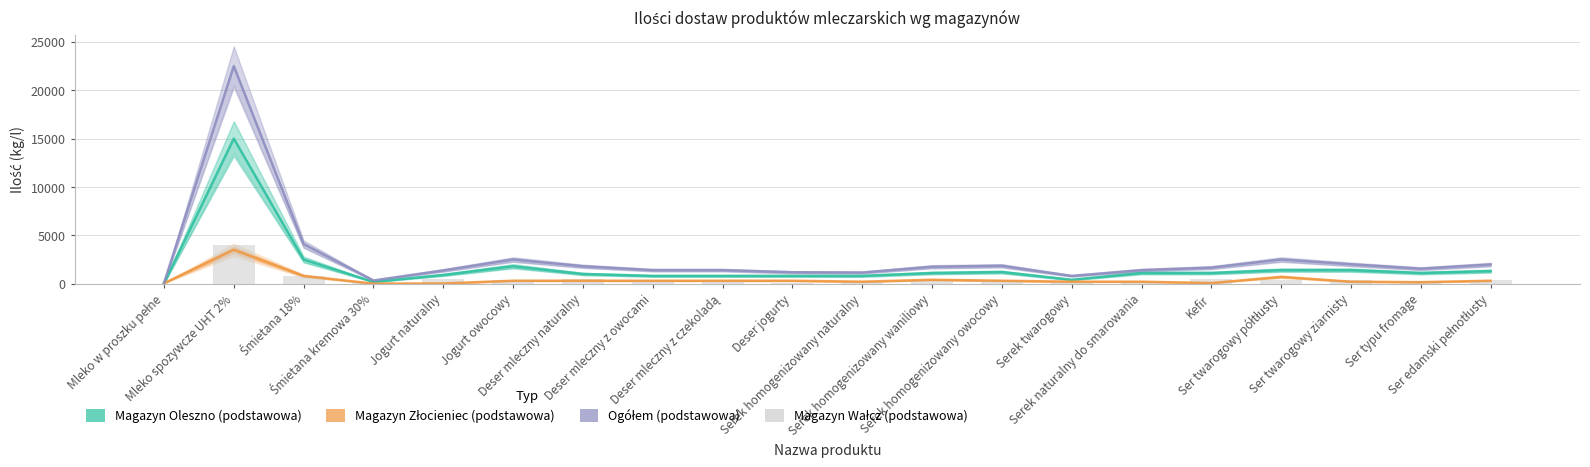

Is it true that Magazyn Wałcz (podstawowa) equals 350 at Serek homogenizowany owocowy?

True